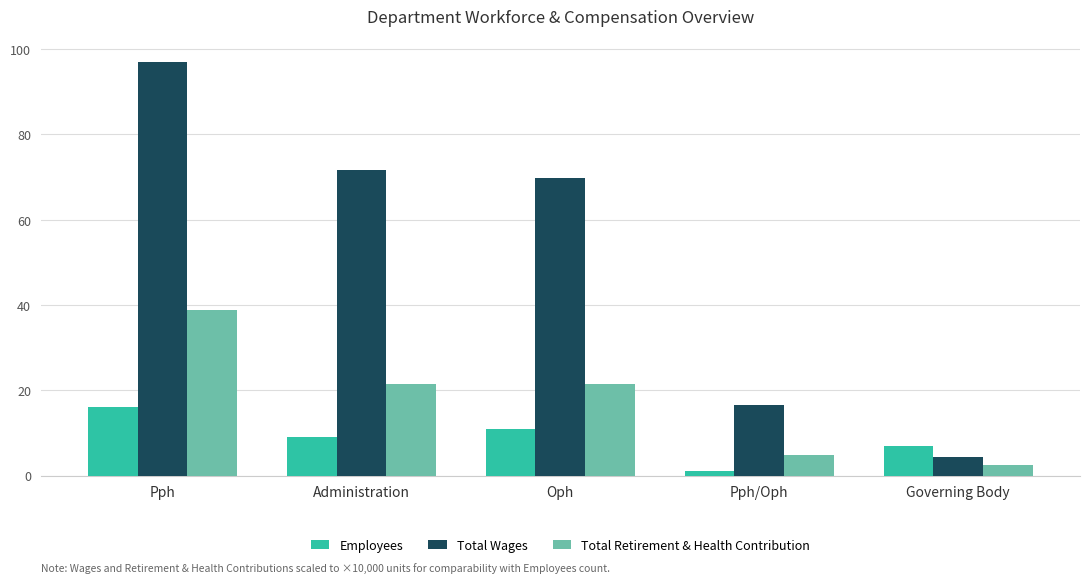

What position from the left is Administration?

2